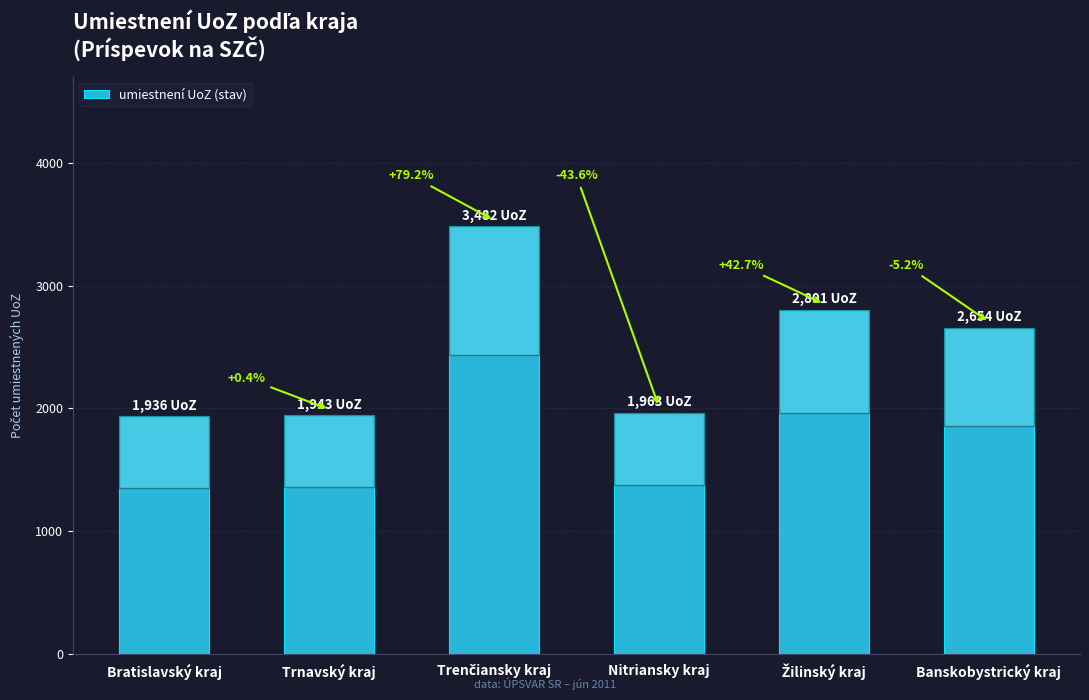

What is the difference between the values at Trenčiansky kraj and Nitriansky kraj?

1519